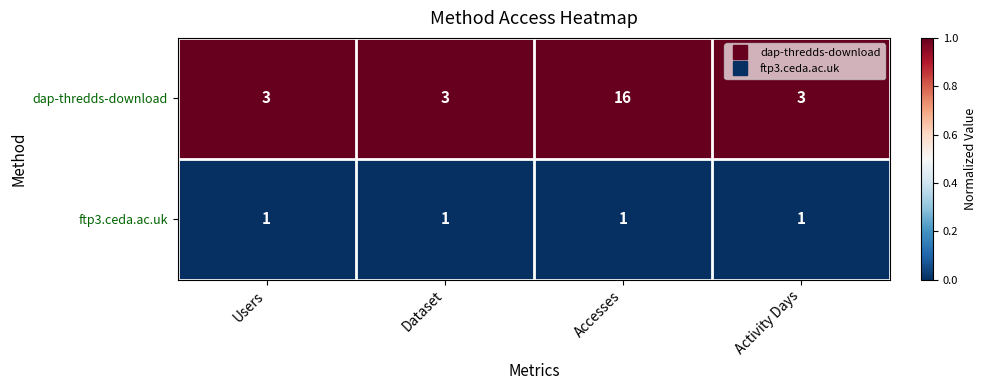

Which series has the largest range (max minus min)?

dap-thredds-download